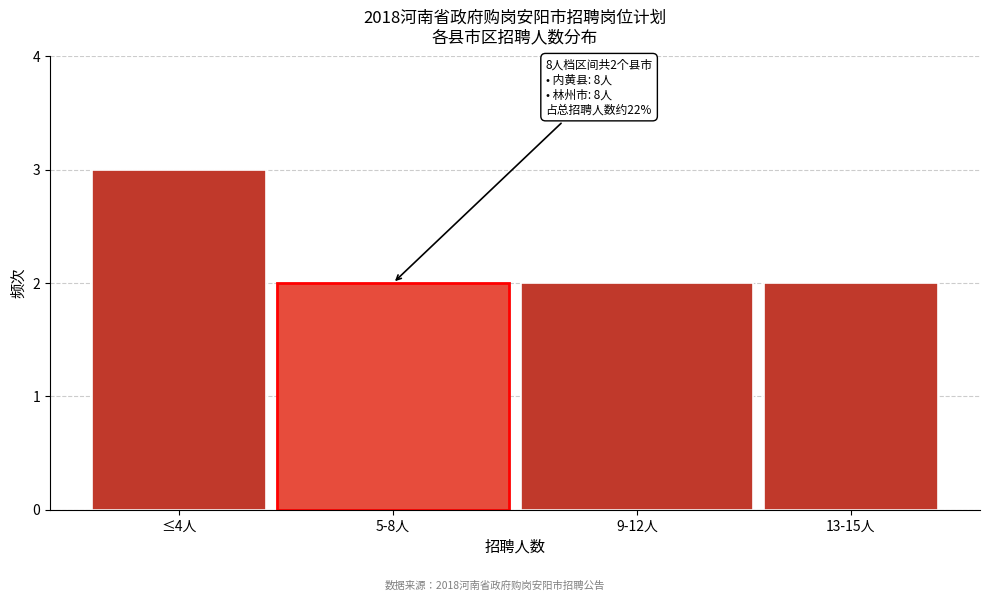

Reading left to right, transcribe all the data shown in this chart.

≤4人=3	5-8人=2	9-12人=2	13-15人=2